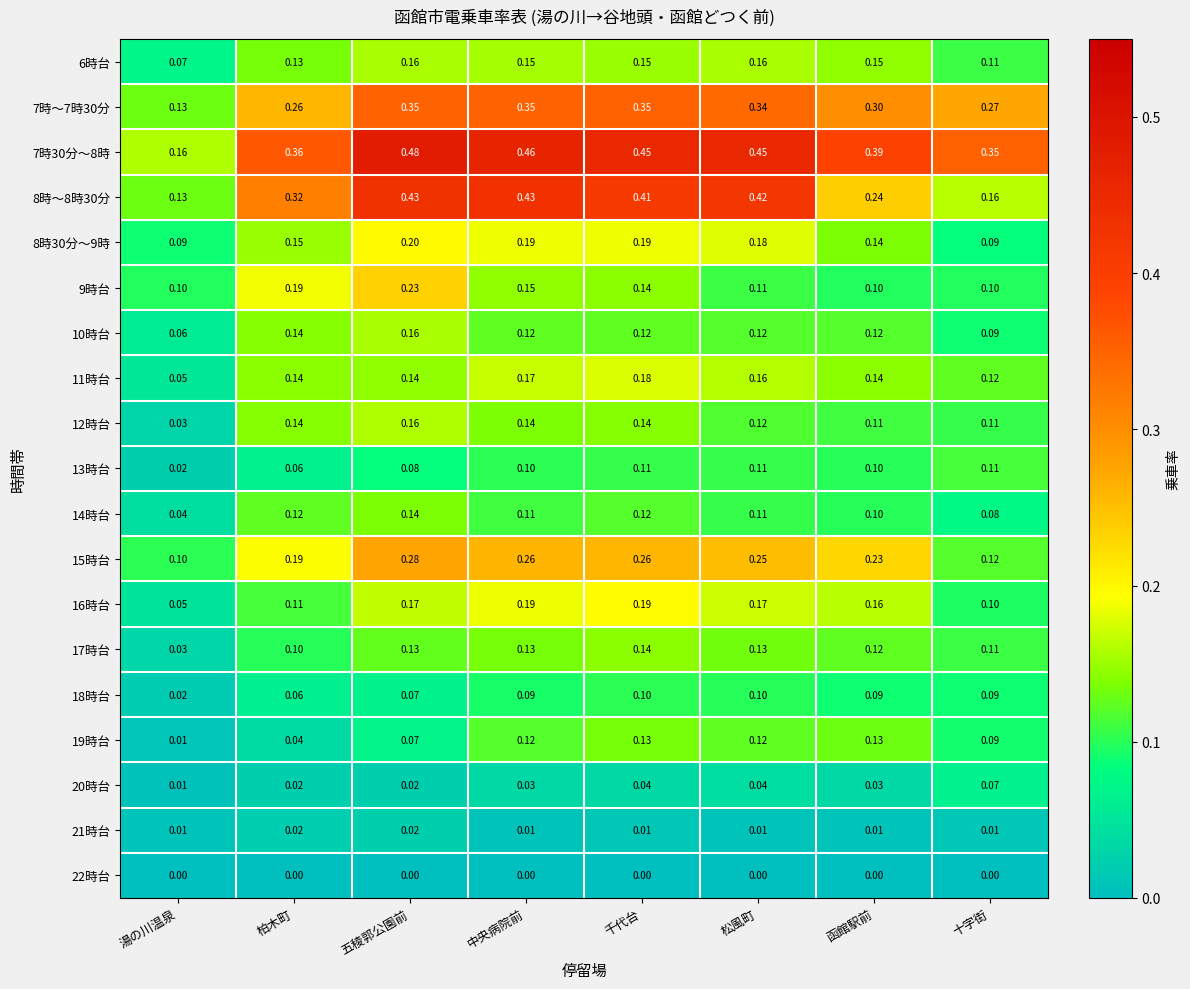

Which label corresponds to the largest value in the chart?

五稜郭公園前